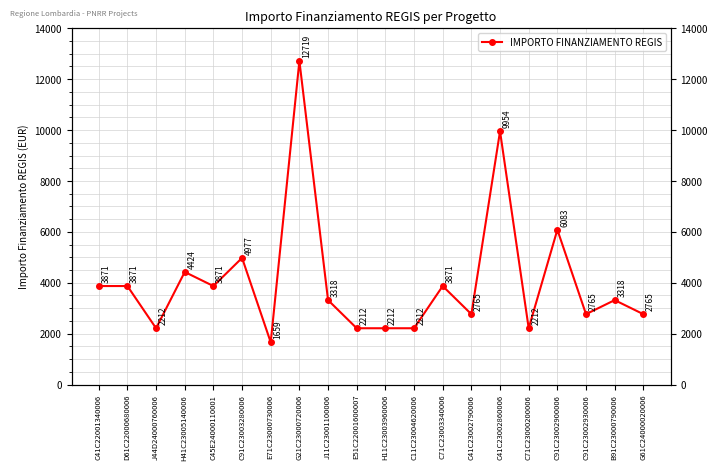

Where is the data nearest to the value 7189?

C91C23002900006